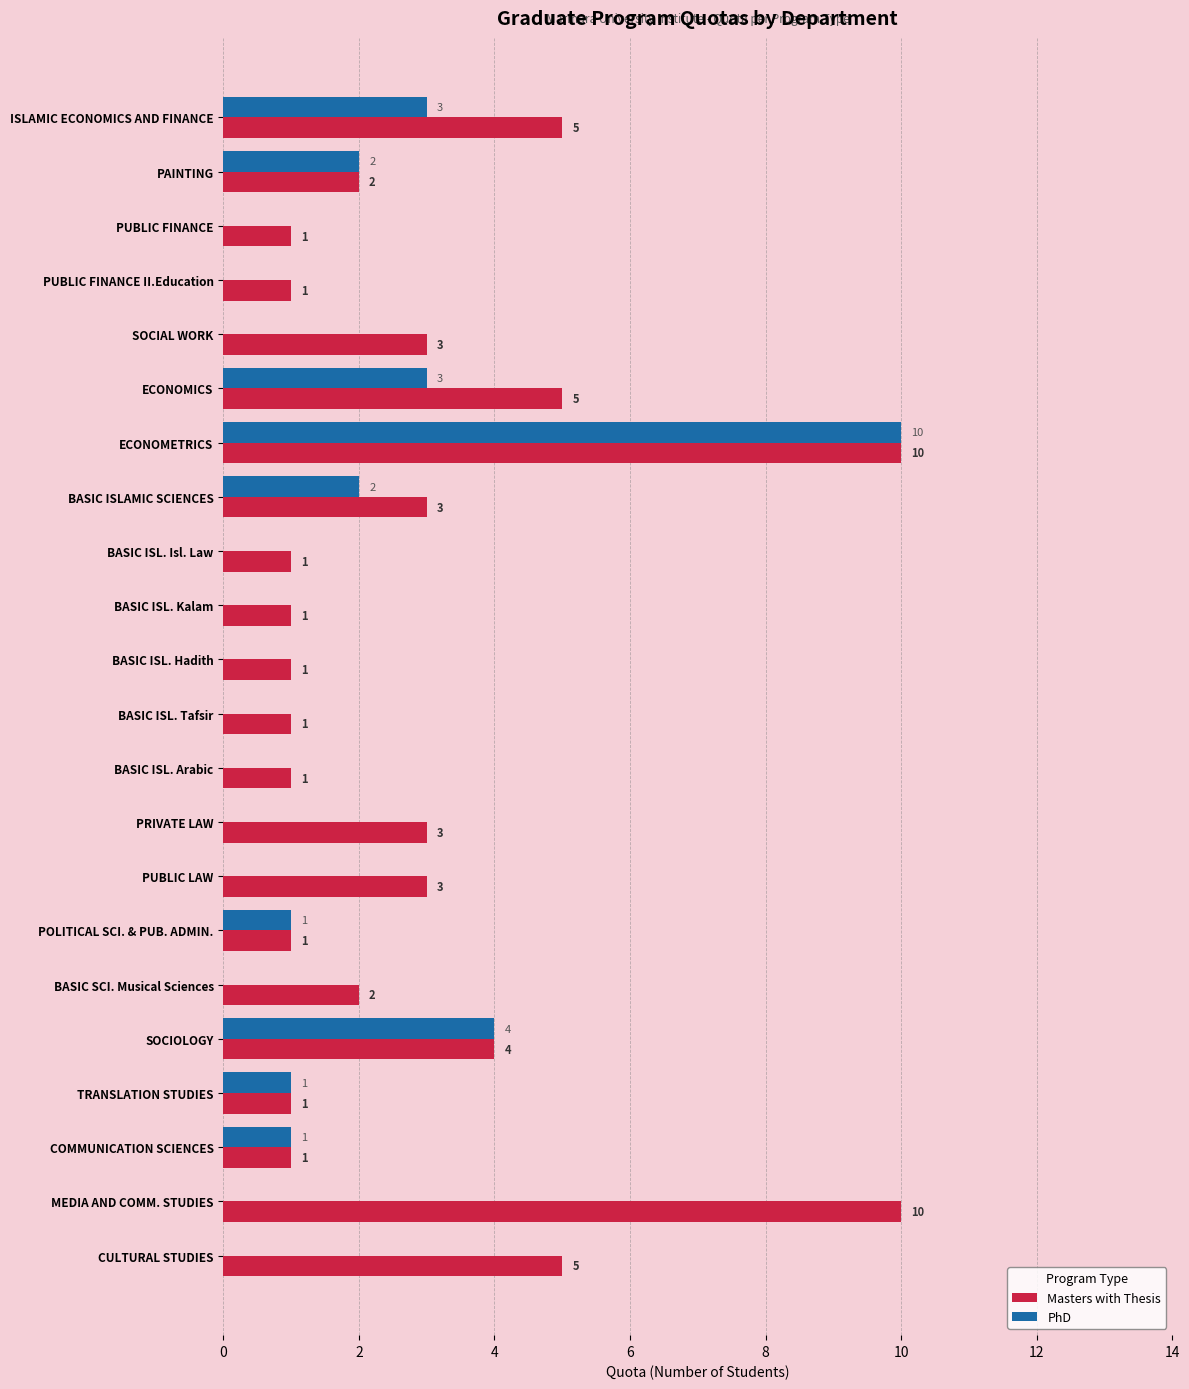

What are all the series names shown in the legend?

Masters with Thesis, PhD